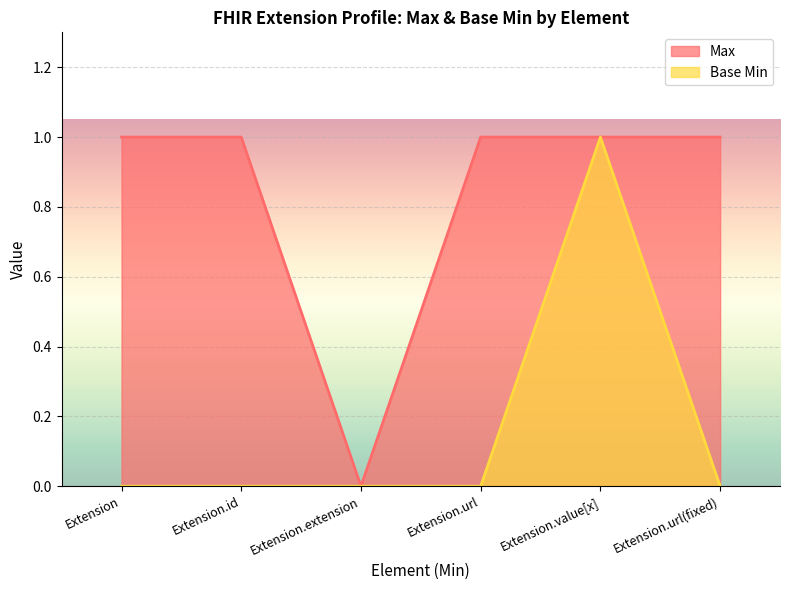

What is the spread (max minus min) of values at Extension.id?

1